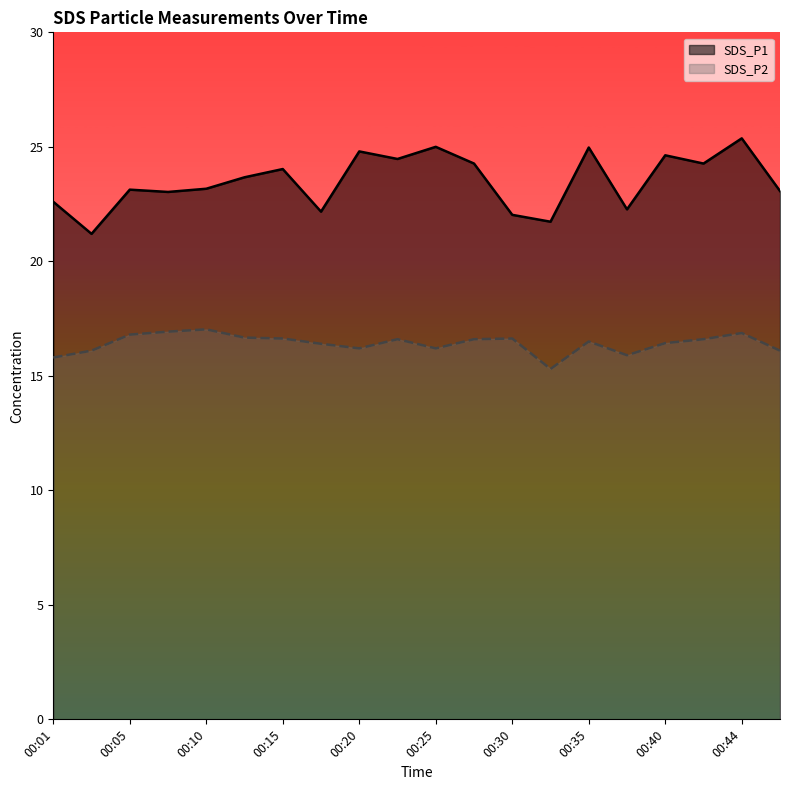

The SDS_P2 series shows 22.2 at 00:42. True or false?

False